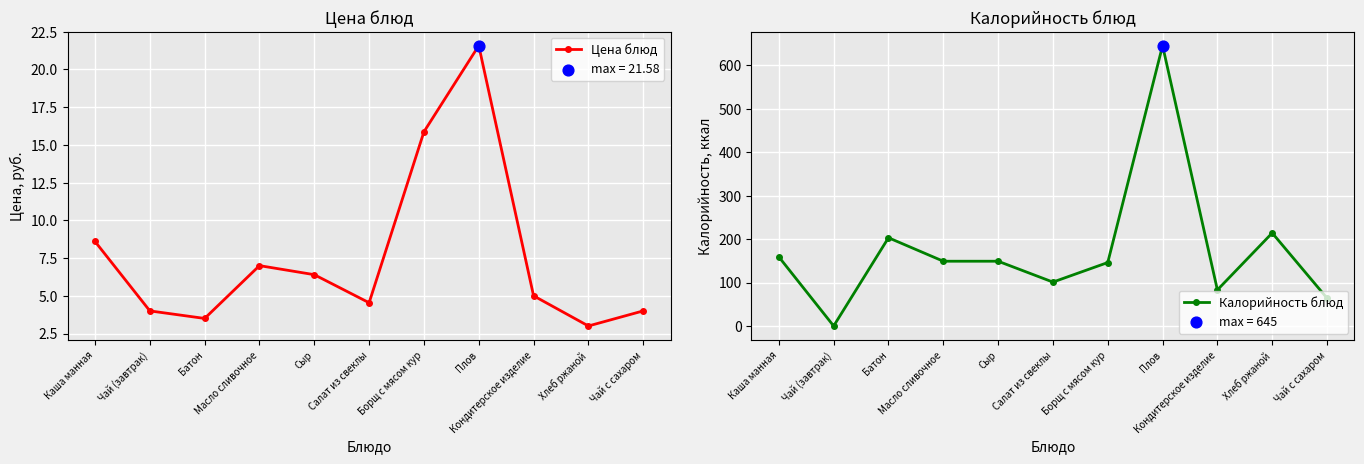

Which series has the largest total across all categories?

Калорийность блюд